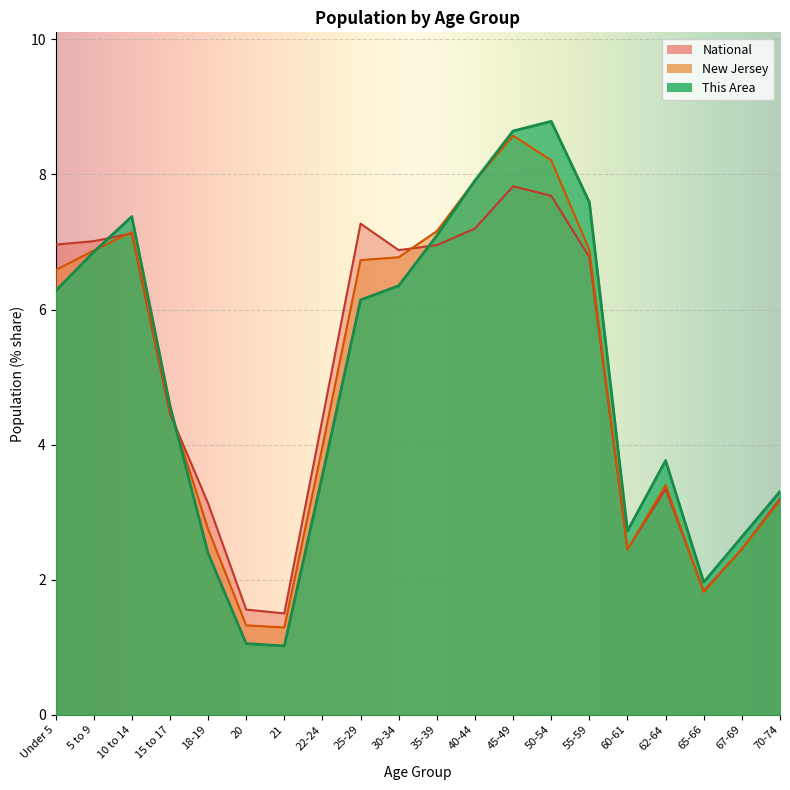

What is the label of the 3rd point from the left?

10 to 14